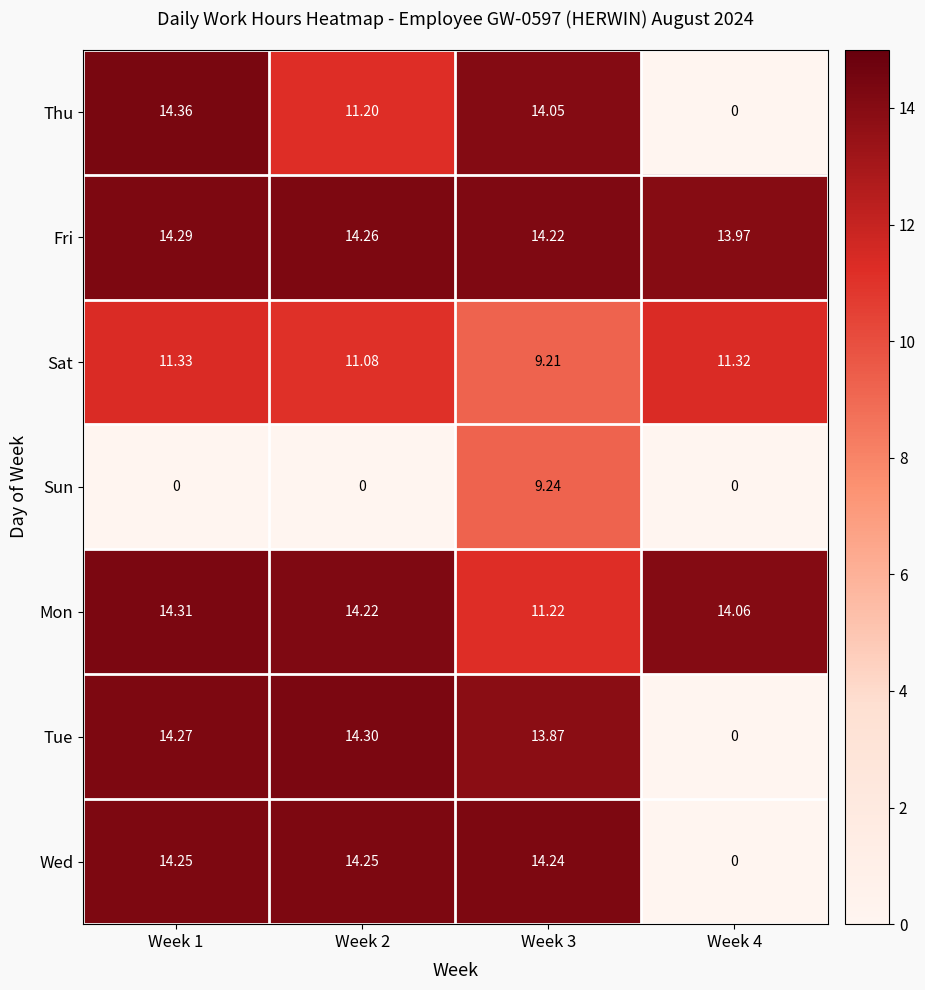

Rank the series at Week 2 from highest to lowest value.

Tue, Fri, Wed, Mon, Thu, Sat, Sun